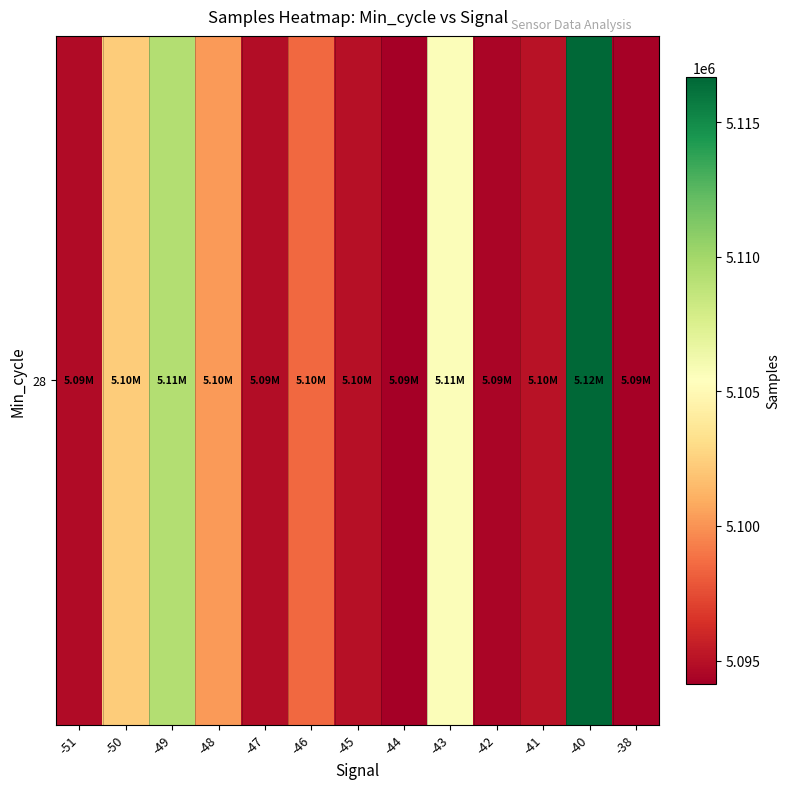

What is the greatest value displayed?

5116682.0